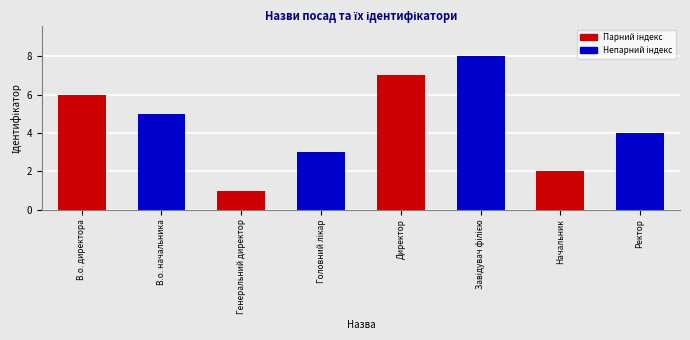

What is the ratio of the value at Начальник to the value at В.о. директора?

0.3